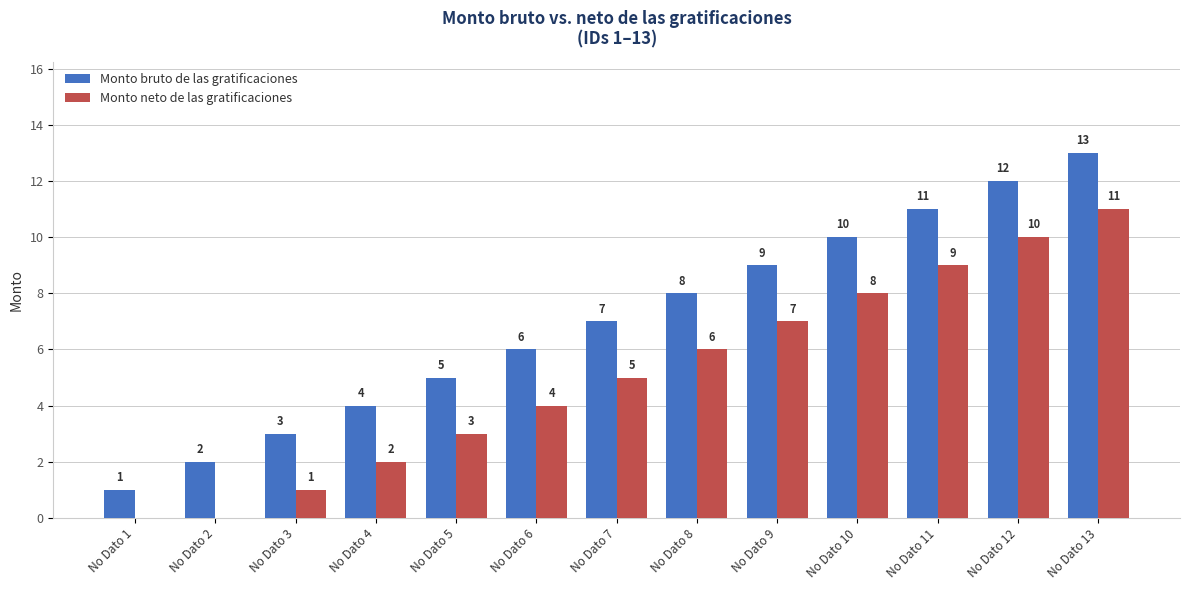

At which label does Monto neto de las gratificaciones reach its peak?

No Dato 13